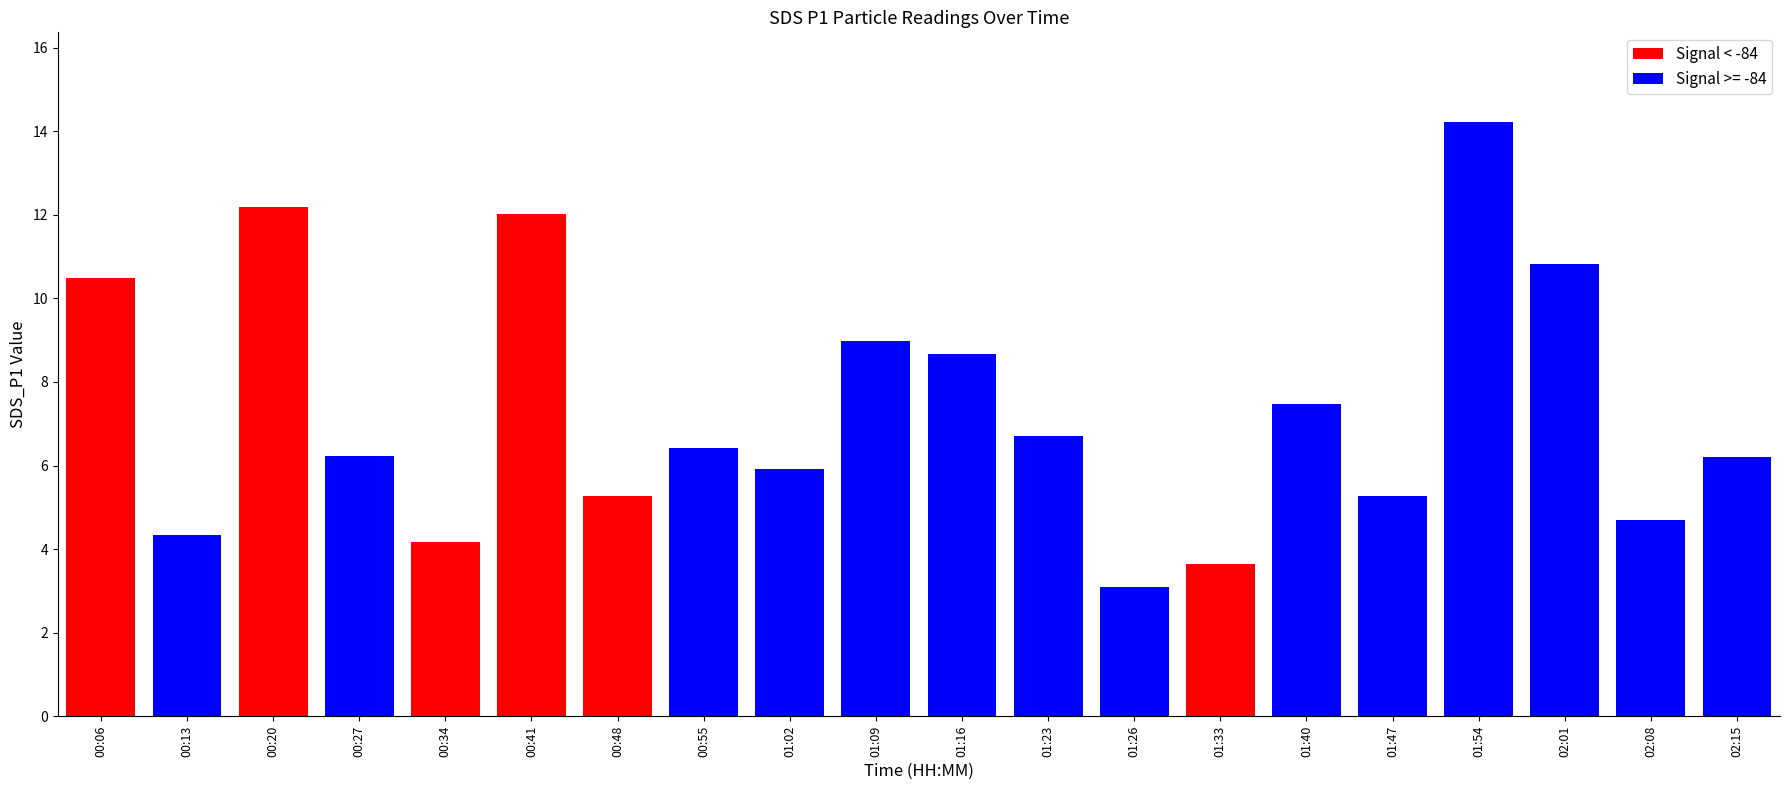

What position from the left is 01:47?

16